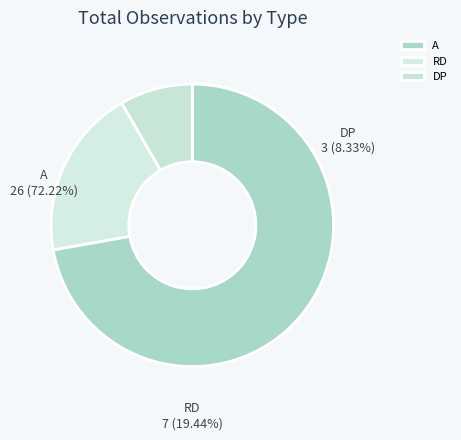

What percentage is the RD slice, to the nearest percent?

19%